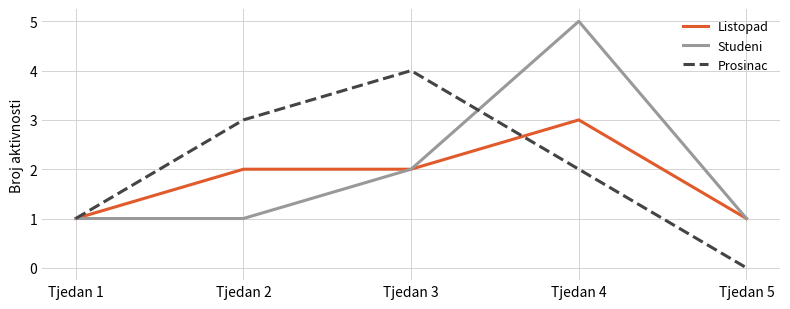

What is the total value across all series at Tjedan 3?

8